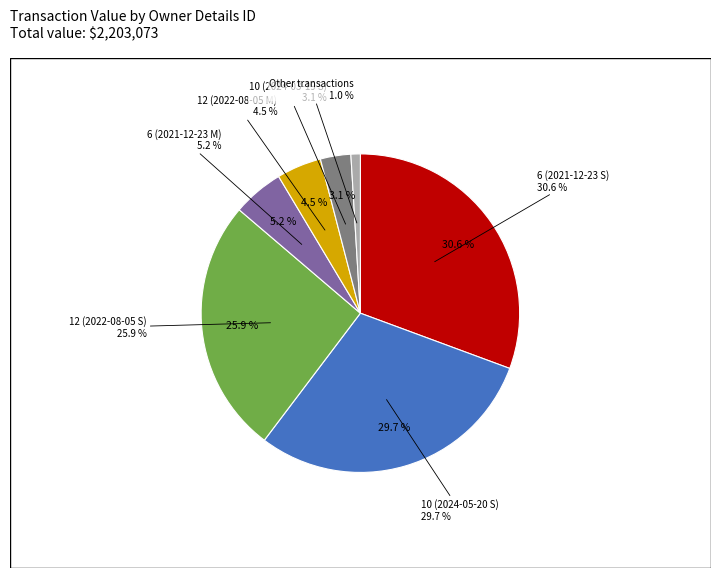

Is it true that 6 (2021-12-23 S) is 31% of the pie?

True